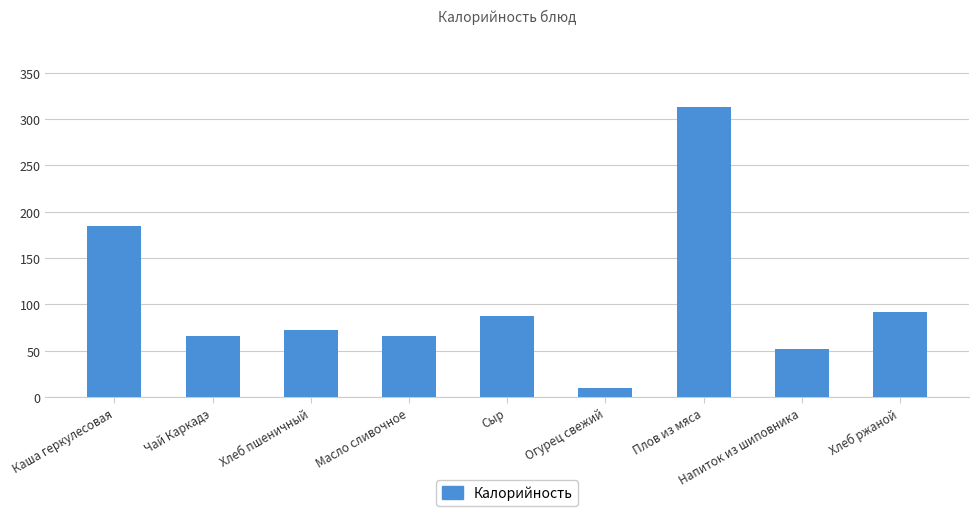

What position from the right is Чай Каркадэ?

8